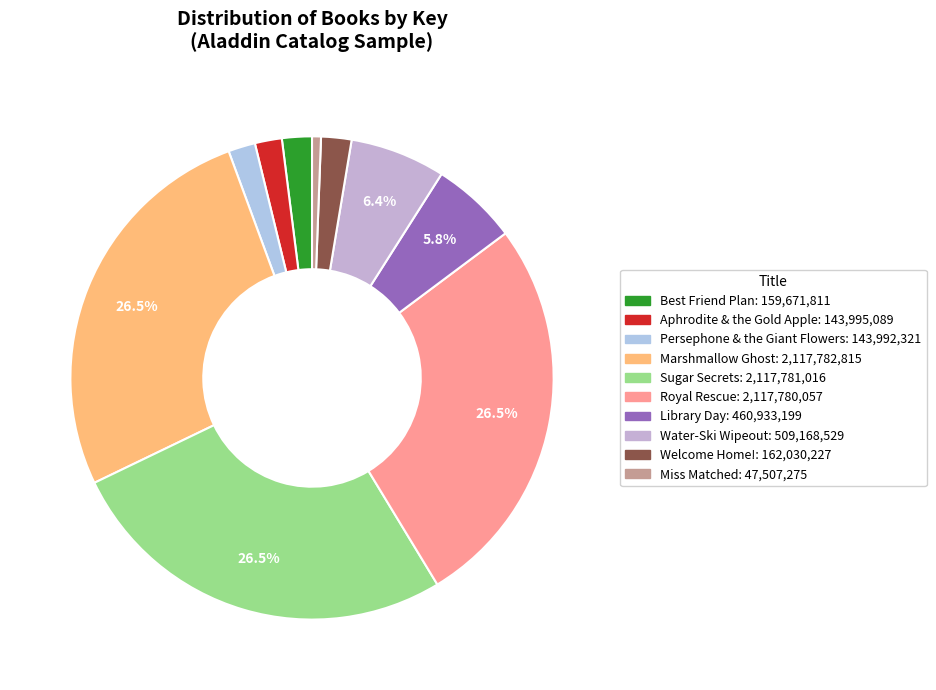

Between Persephone & the Giant Flowers and Sugar Secrets, which is larger?

Sugar Secrets